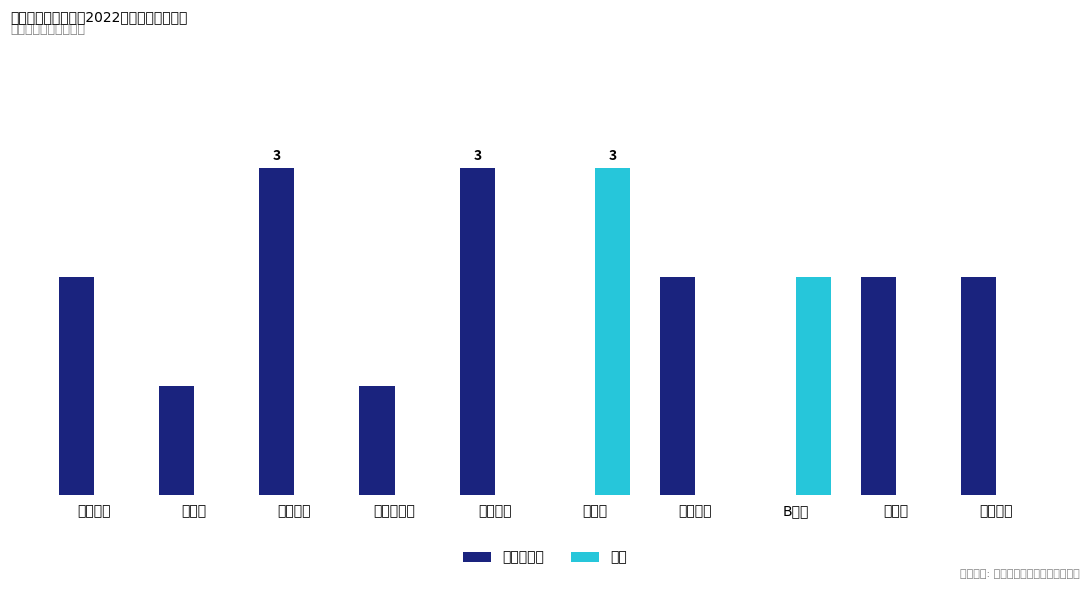

Does the chart contain stacked bars?

No